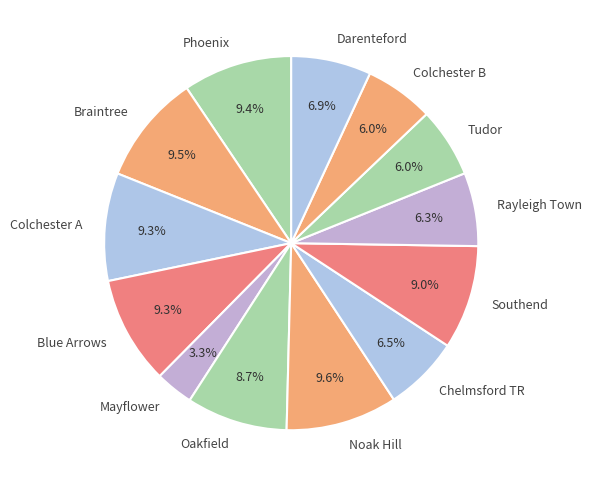

The Braintree slice represents 1% of the pie. True or false?

False